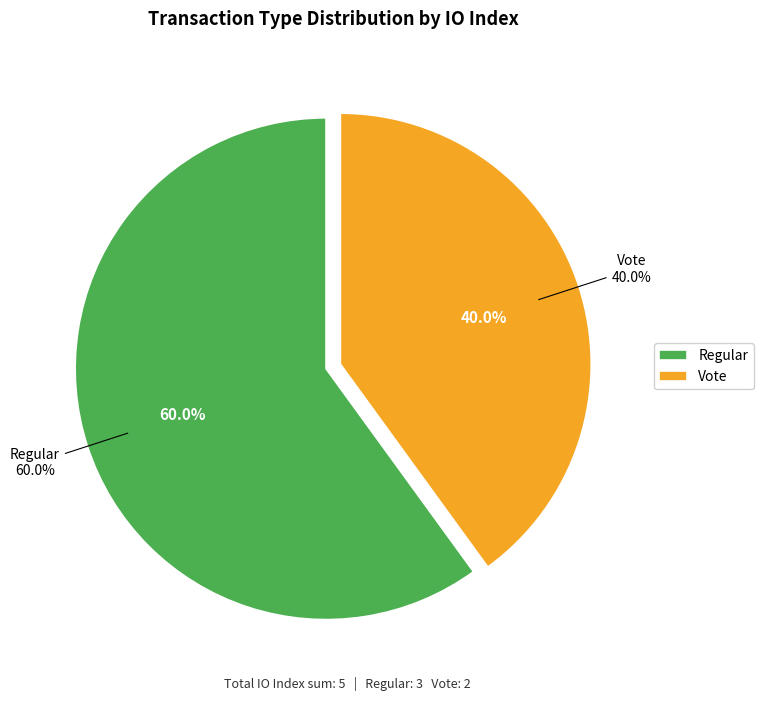

What is the largest slice in the pie chart?

Regular